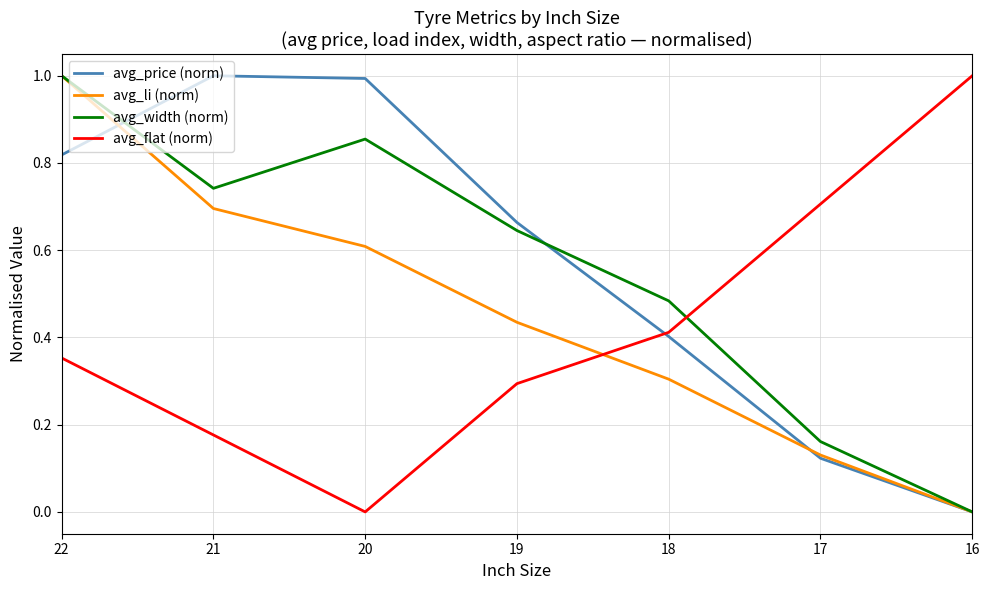

Which label corresponds to the smallest value in the chart?

16